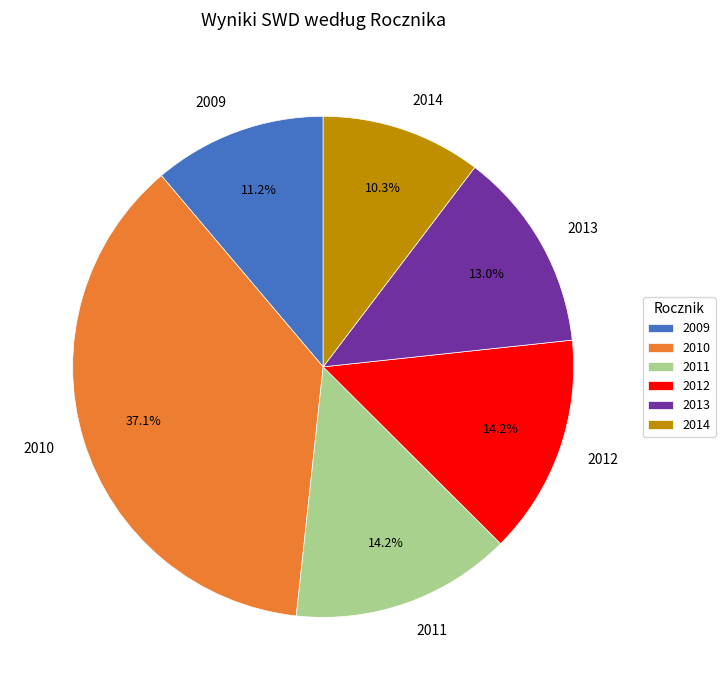

Which category has the smallest portion of the pie?

2014